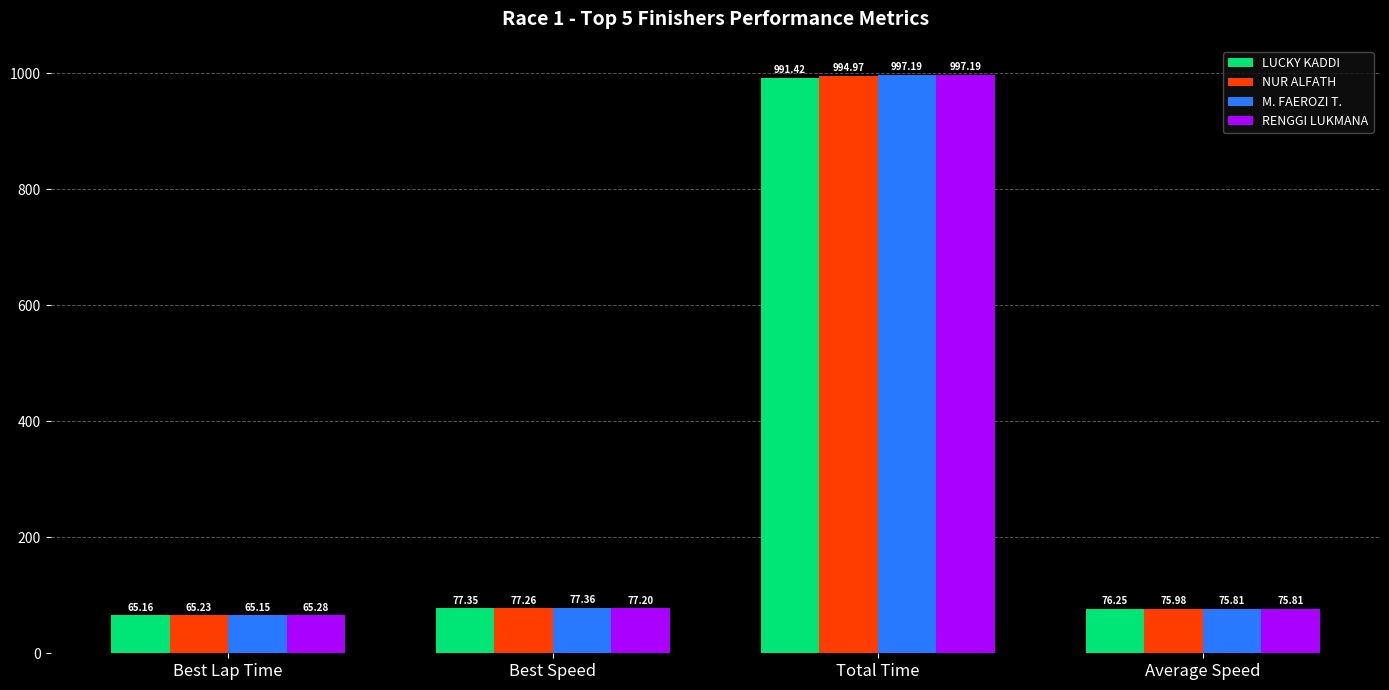

What is the average value of the NUR ALFATH series?

303.4